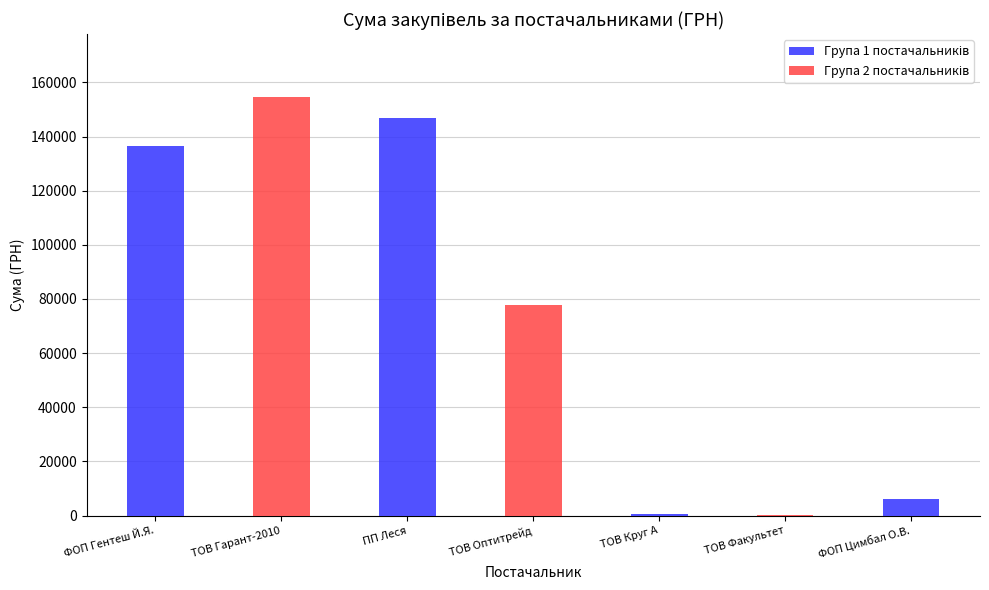

The value at ФОП "Гентеш Й.Я." is 136429.9. True or false?

True